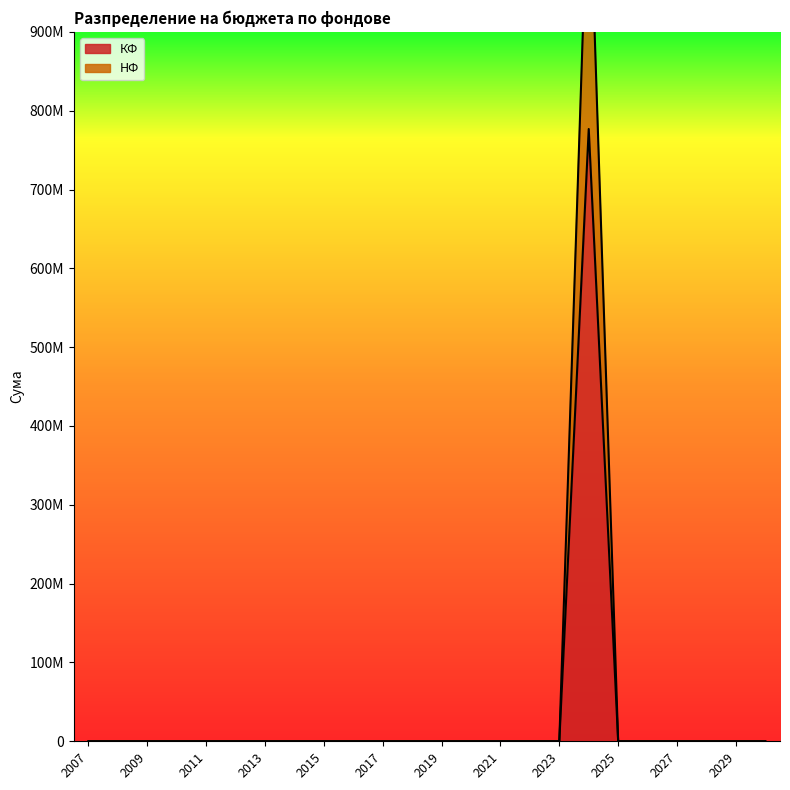

At which category is the sum across all series the highest?

2024